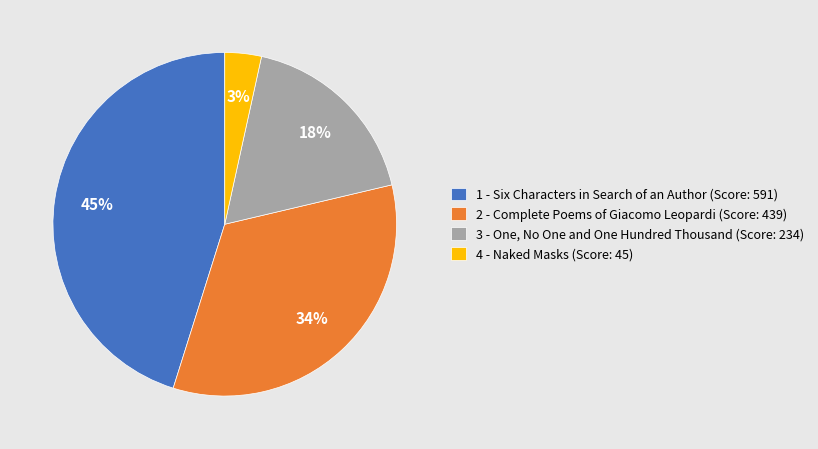

Rank the categories by value from lowest to highest.

4 - Naked Masks (Score: 45), 3 - One, No One and One Hundred Thousand (Score: 234), 2 - Complete Poems of Giacomo Leopardi (Score: 439), 1 - Six Characters in Search of an Author (Score: 591)